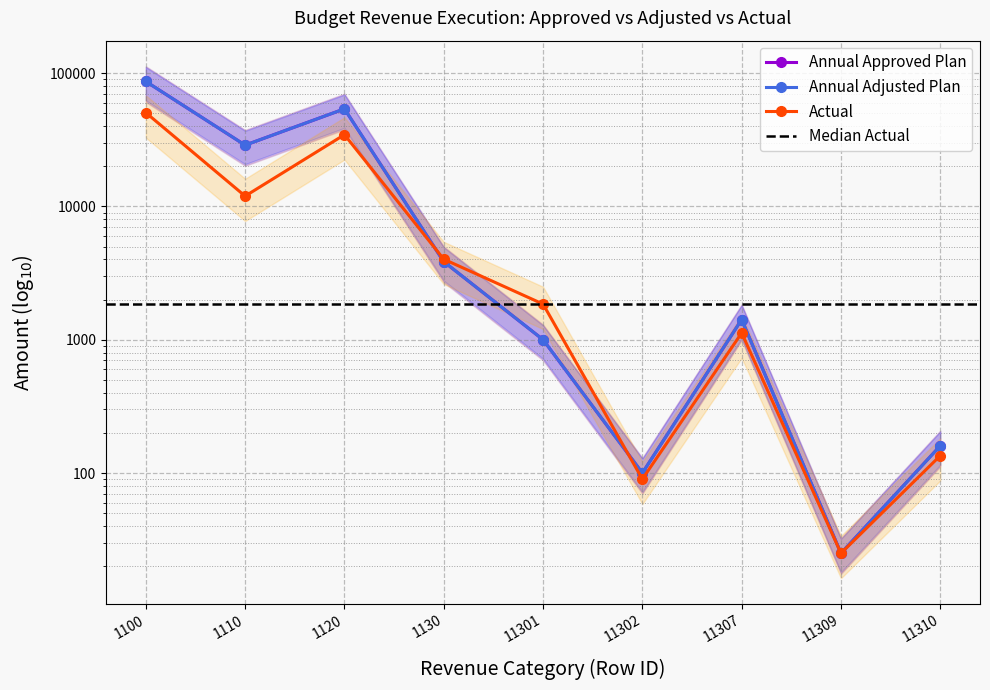

Which has a higher value, 1130 or 11302?

1130